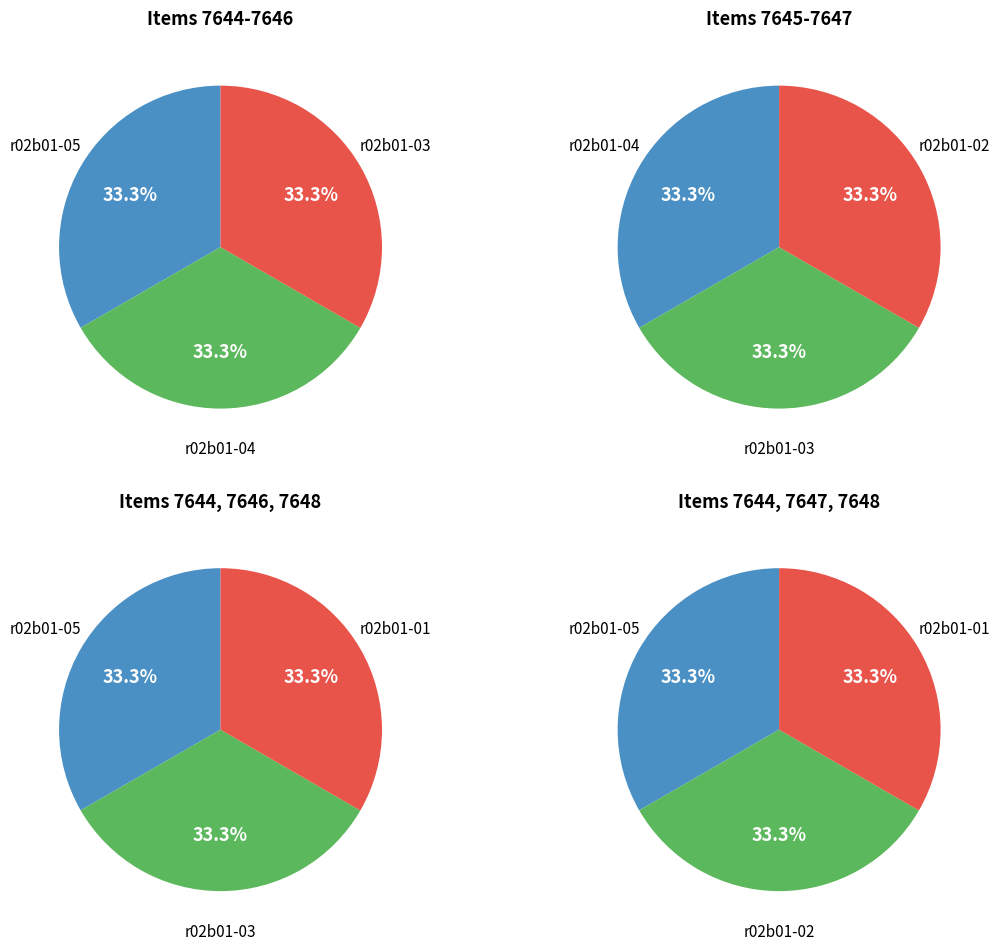

Between r02b01-03 and r02b01-04, which is larger?

r02b01-03